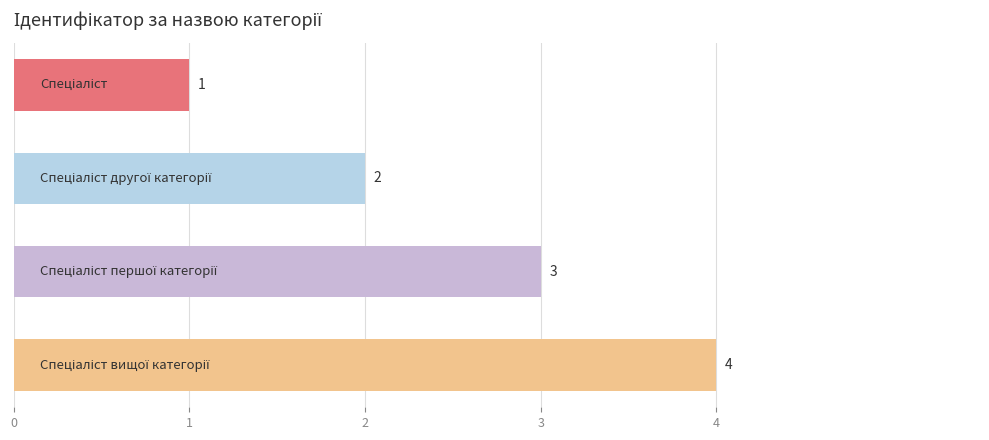

What is the value of the 2nd bar from the top?

2